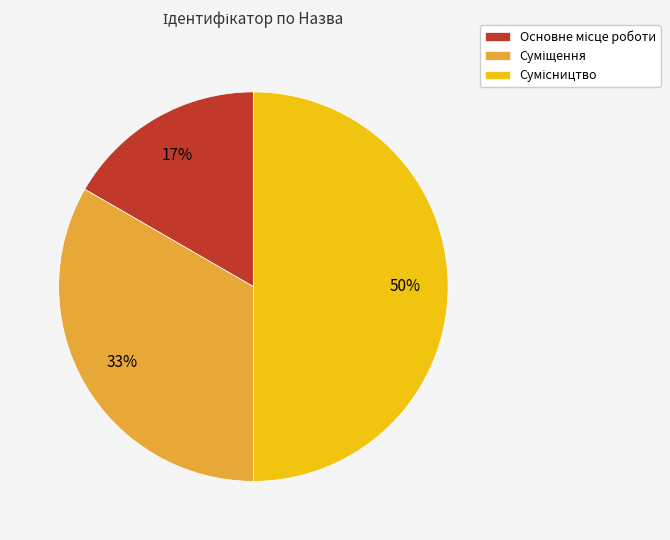

To the nearest percent, what is the average slice percentage?

33%